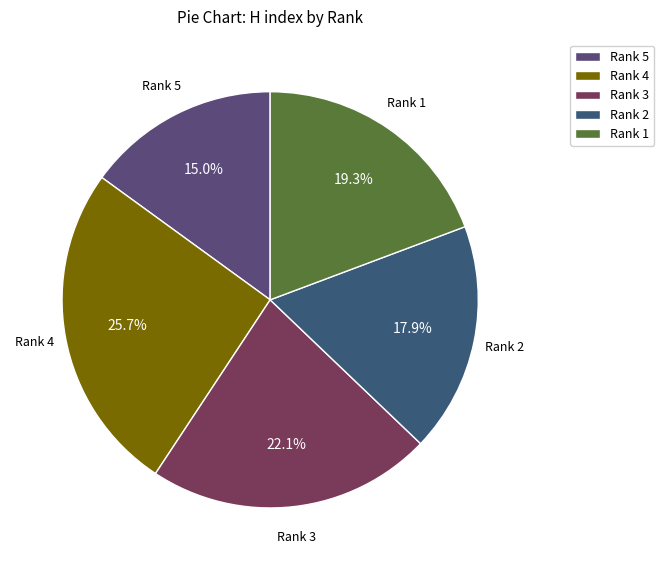

Which has a higher value, Rank 4 or Rank 3?

Rank 4